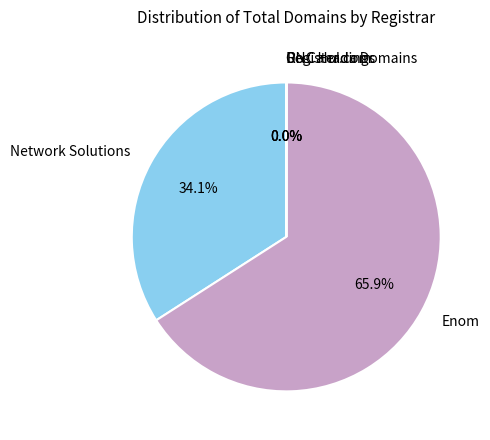

Is there any slice that represents more than half of the pie?

Yes